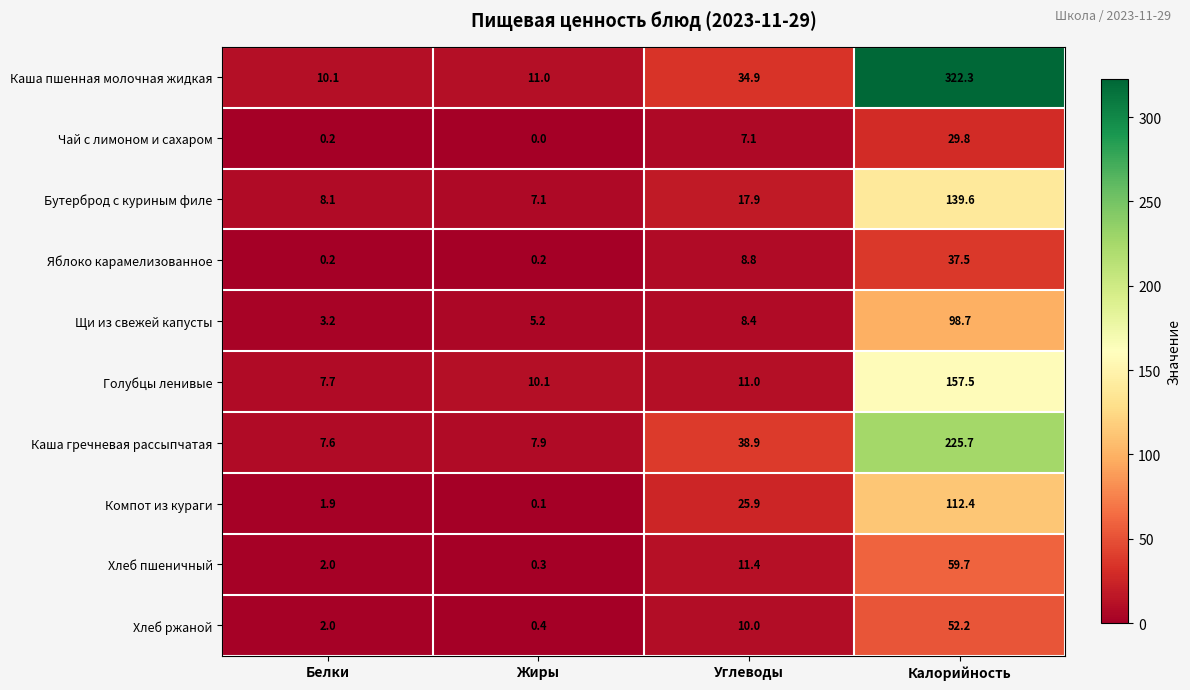

True or false: Чай с лимоном и сахаром has a value of 4.1 at Углеводы.

False